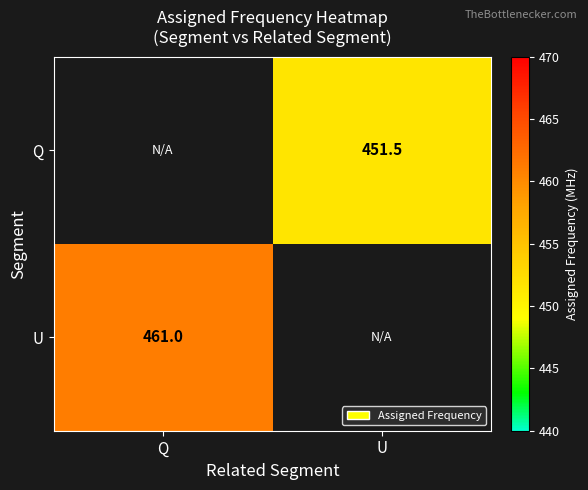

Is it true that Q equals 451.5 at U?

True